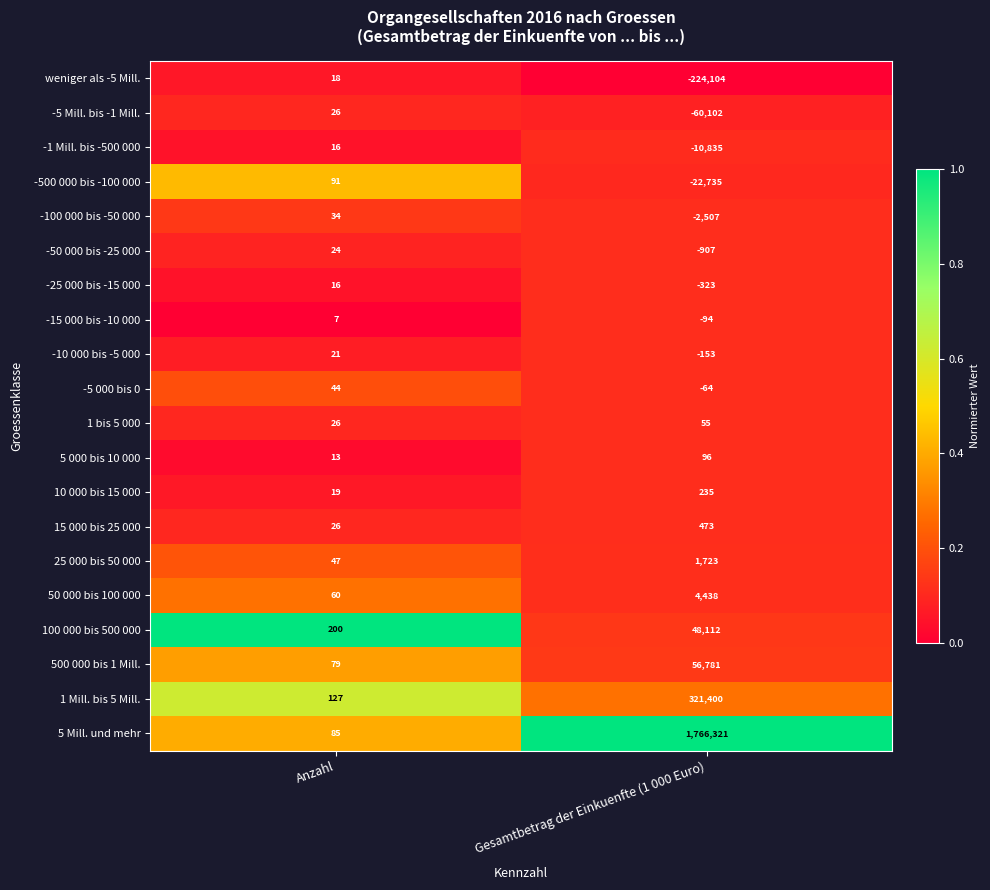

Which series has the widest spread of values?

5 Mill. und mehr